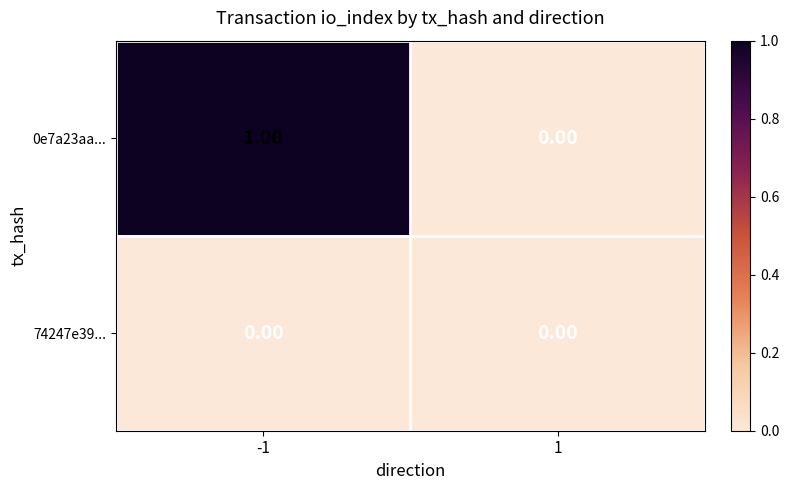

At which category is the sum across all series the highest?

-1